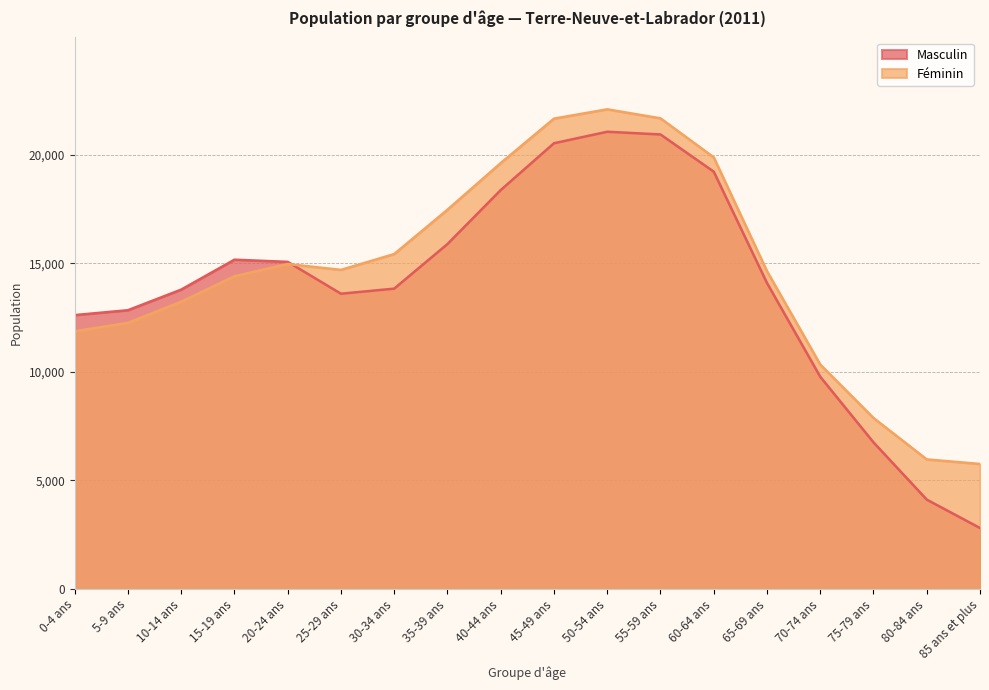

Reading right to left, what are all the values shown in this chart?

Masculin: 85 ans et plus=2800	80-84 ans=4110	75-79 ans=6750	70-74 ans=9775	65-69 ans=14100	60-64 ans=19235	55-59 ans=20950	50-54 ans=21075	45-49 ans=20545	40-44 ans=18385	35-39 ans=15895	30-34 ans=13840	25-29 ans=13605	20-24 ans=15075	15-19 ans=15175	10-14 ans=13795	5-9 ans=12845	0-4 ans=12620
Féminin: 85 ans et plus=5755	80-84 ans=5965	75-79 ans=7875	70-74 ans=10340	65-69 ans=14645	60-64 ans=19895	55-59 ans=21695	50-54 ans=22110	45-49 ans=21680	40-44 ans=19630	35-39 ans=17480	30-34 ans=15435	25-29 ans=14705	20-24 ans=14975	15-19 ans=14410	10-14 ans=13235	5-9 ans=12260	0-4 ans=11875